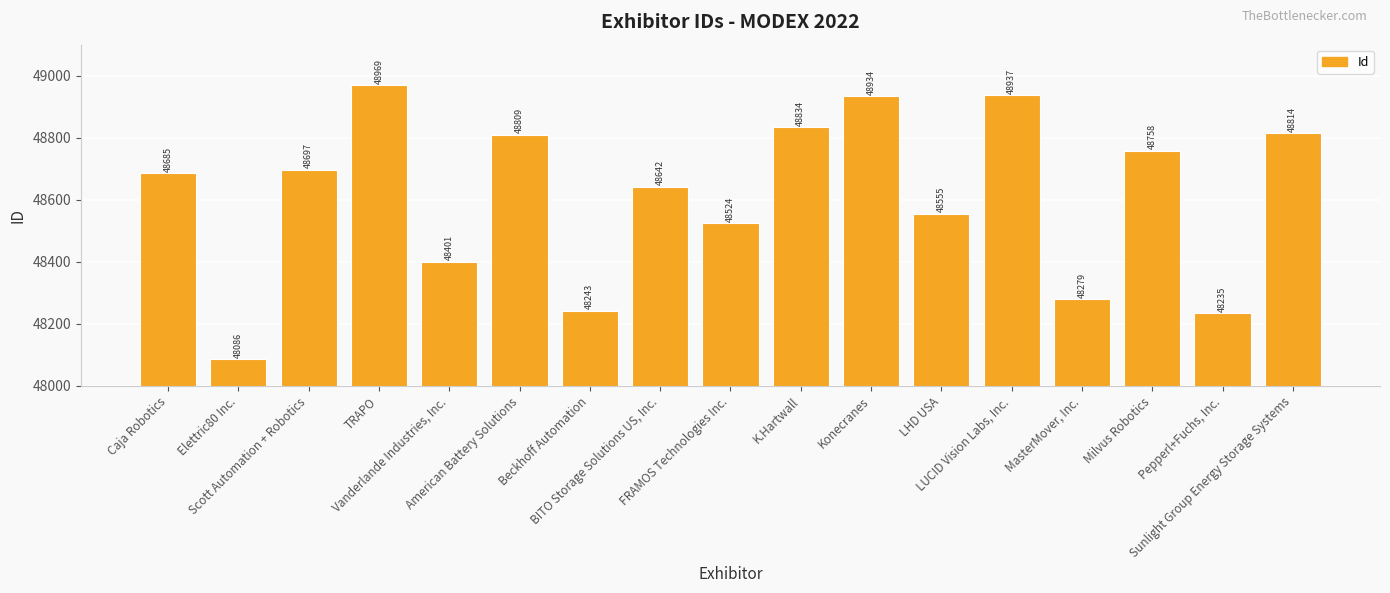

Does the chart contain stacked bars?

No